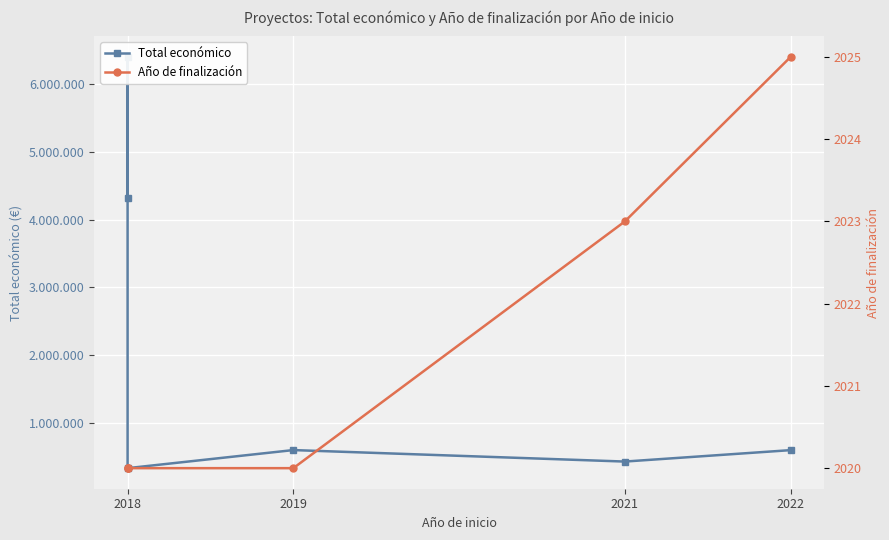

At how many categories does at least one series exceed 201004?

6